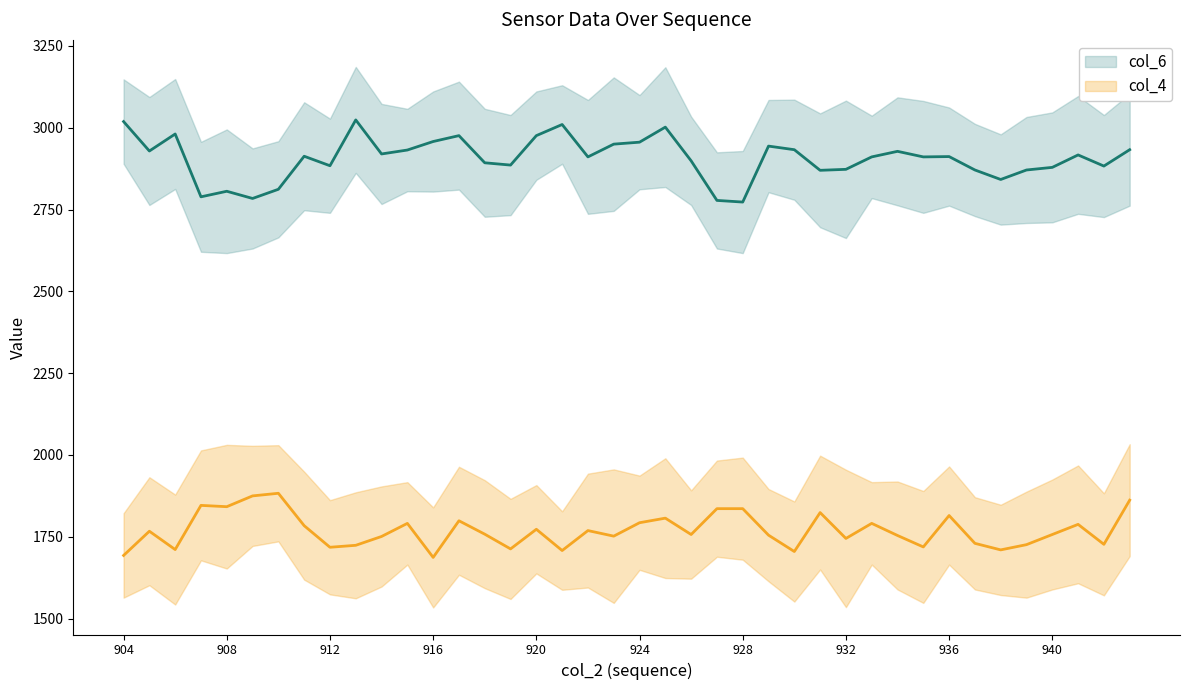

What are all the series names shown in the legend?

col_6, col_4